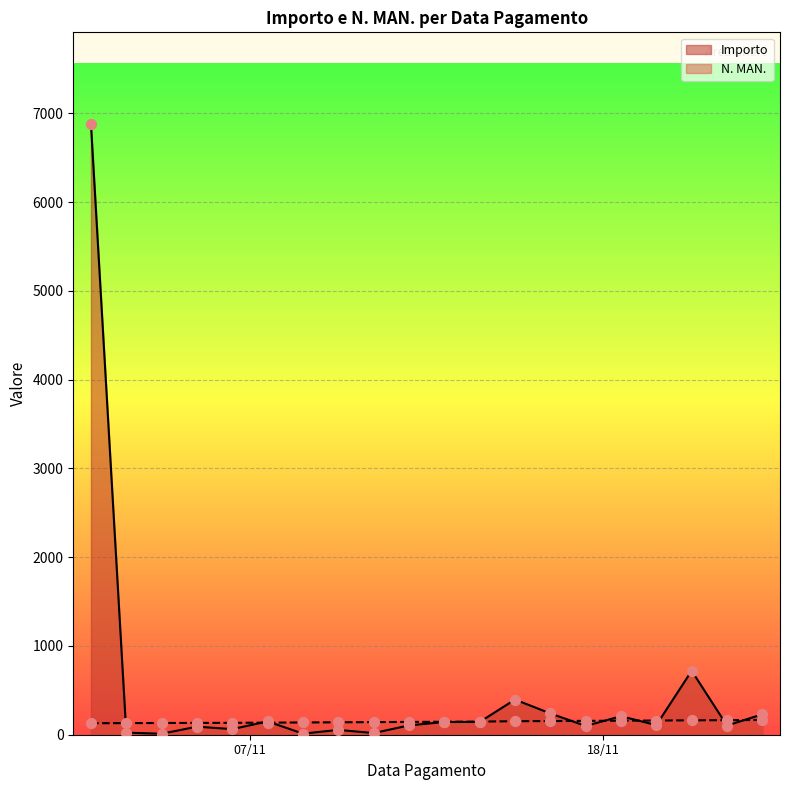

Which series has the largest total across all categories?

Importo